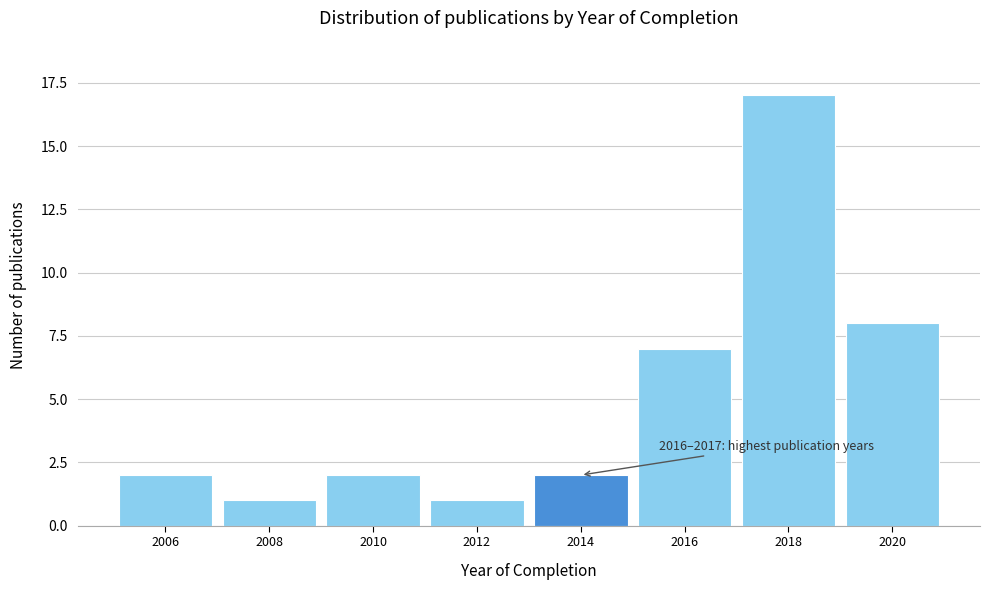

Reading left to right, transcribe all the data shown in this chart.

2006=2	2008=1	2010=2	2012=1	2014=2	2016=7	2018=17	2020=8